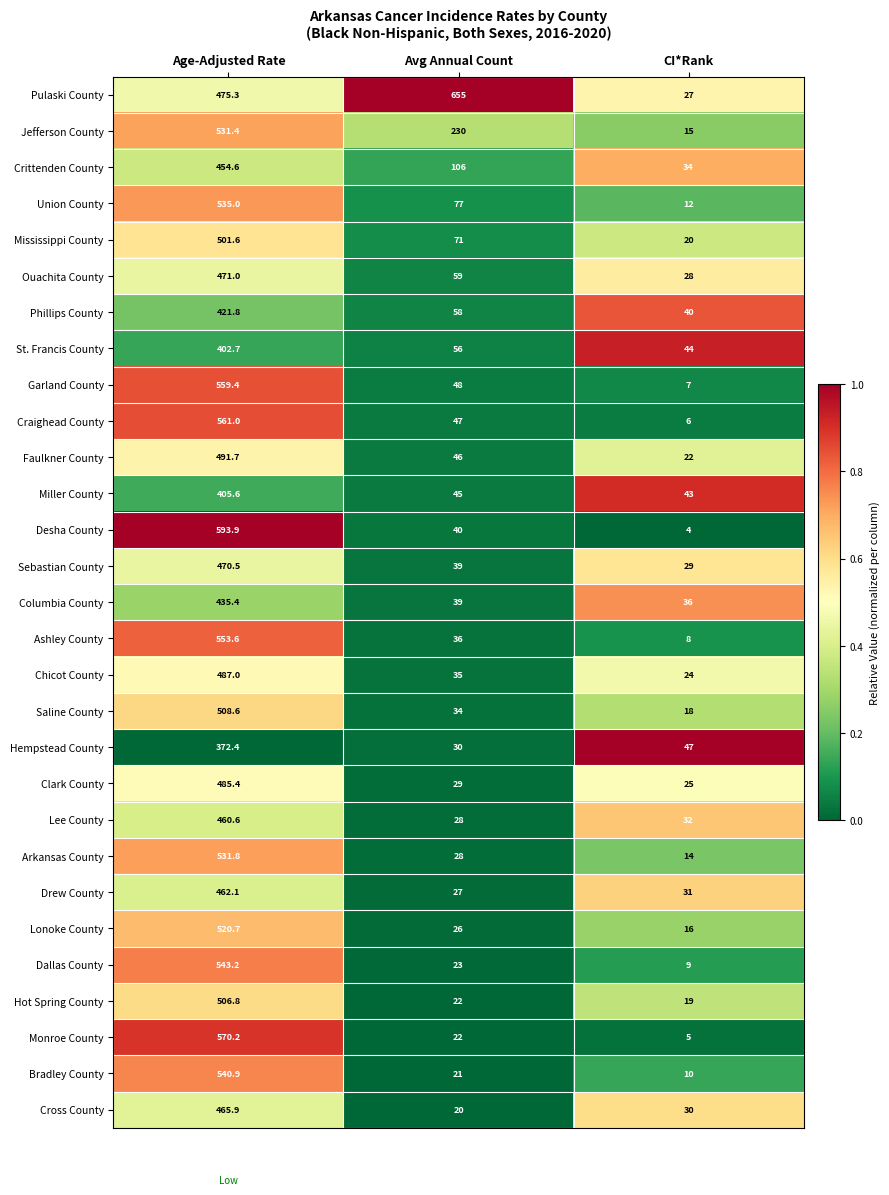

What value does the Columbia County series have at Age-Adjusted Rate?

435.4